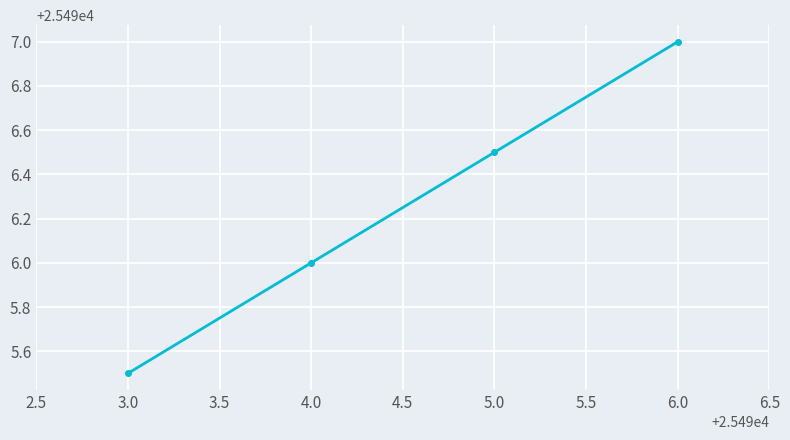

What position from the left is 3.0?

1